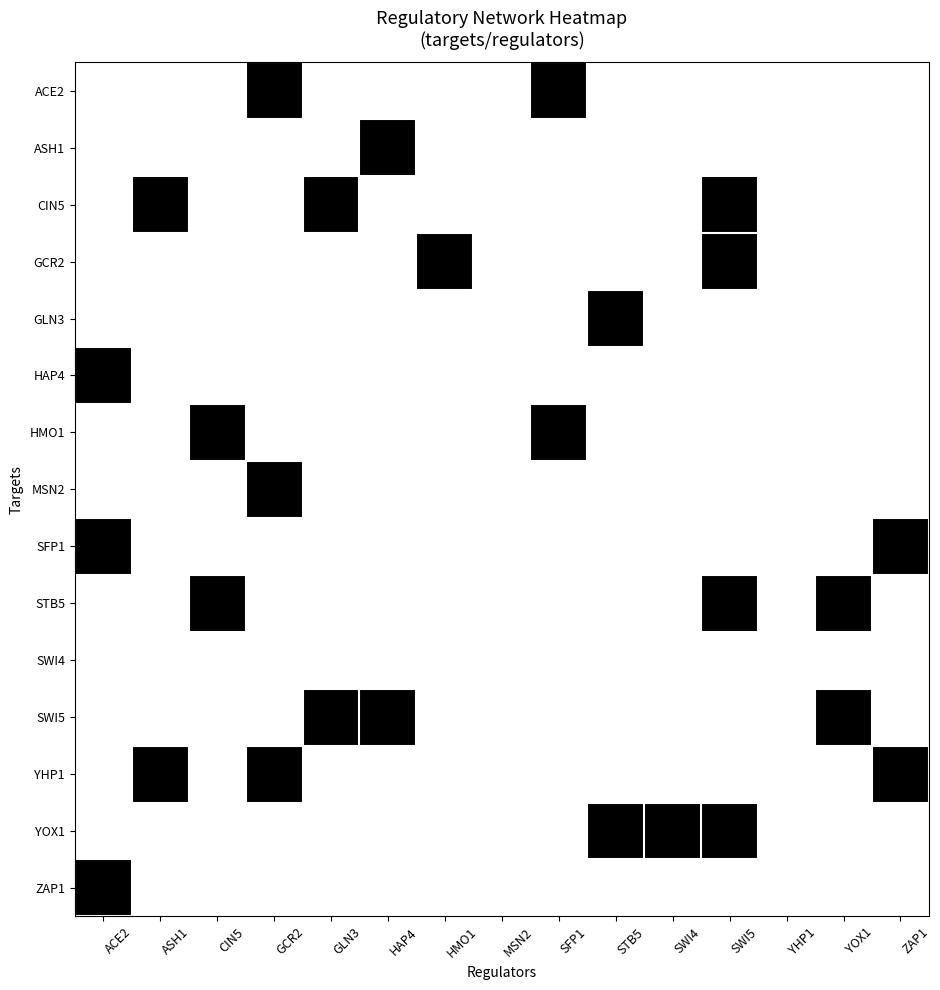

At how many categories does at least one series exceed 0?

13